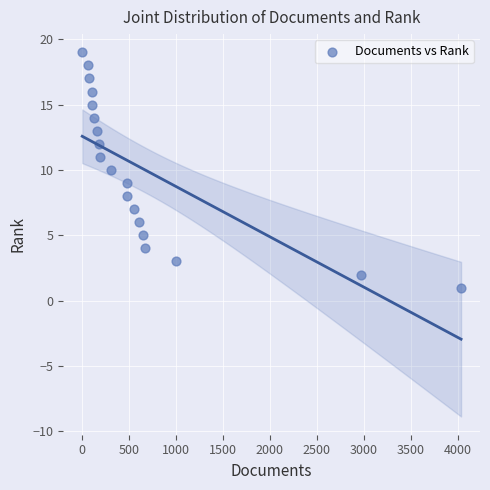

What is the range of Y values (max minus min)?

18